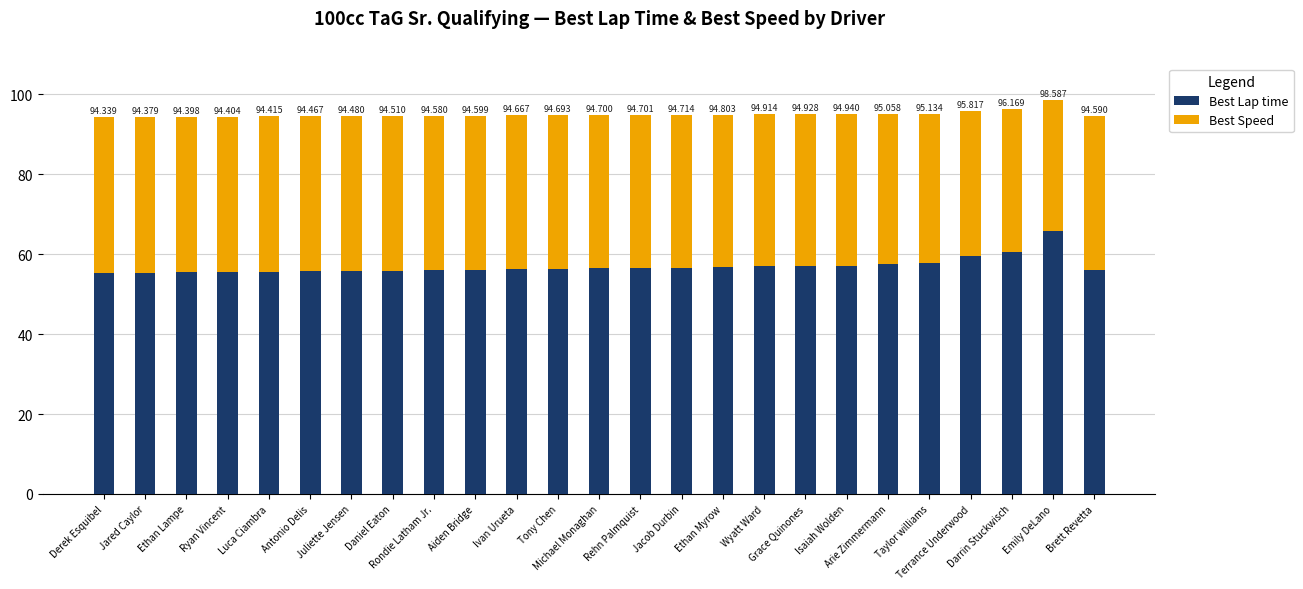

What are all the series names shown in the legend?

Best Lap time, Best Speed